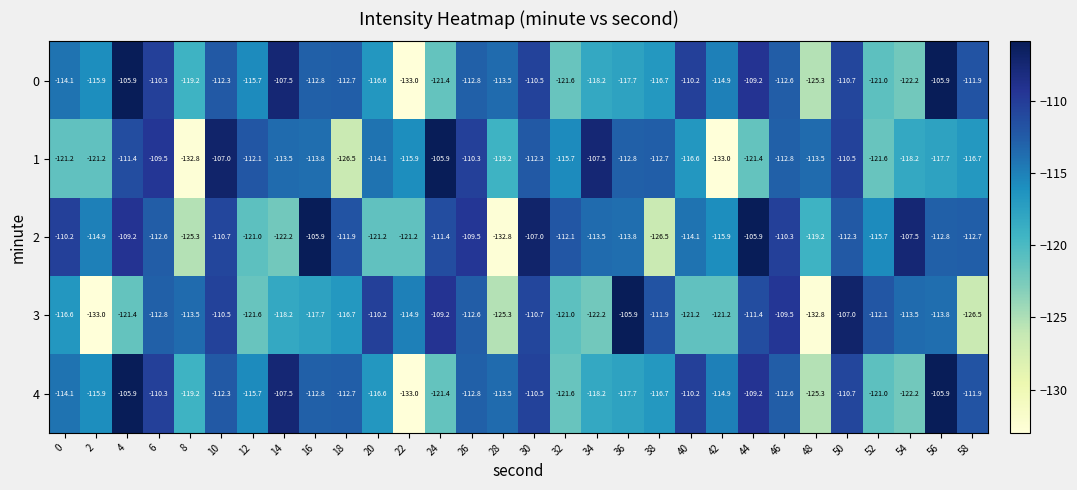

What is the difference between the maximum and second lowest values in the 3 series?

26.9